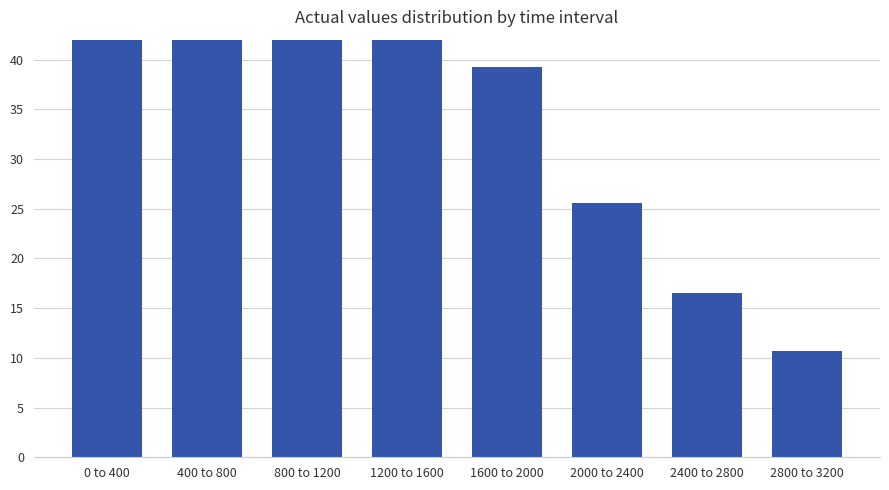

Approximately how many times larger is the value at 1600 to 2000 compared to 2000 to 2400?

1.5